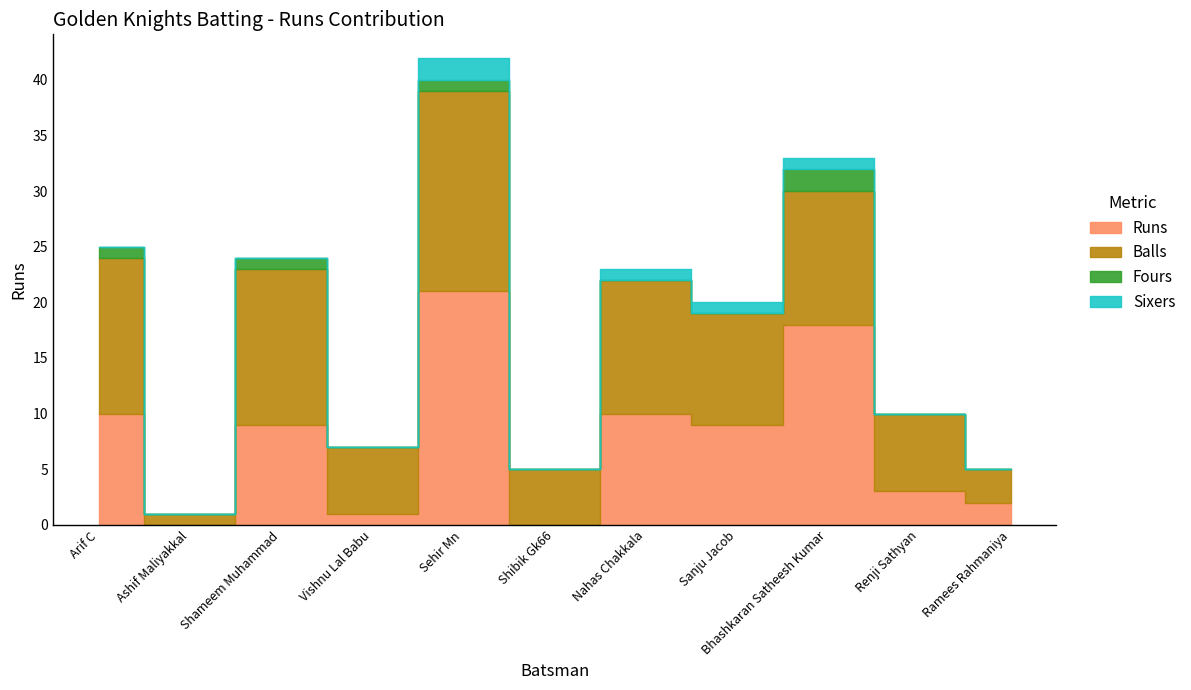

Reading left to right, list all the values displayed in this chart.

Runs: Arif C=10	Ashif Maliyakkal=0	Shameem Muhammad=9	Vishnu Lal Babu=1	Sehir Mn=21	Shibik Gk66=0	Nahas Chakkala=10	Sanju Jacob=9	Bhashkaran Satheesh Kumar=18	Renji Sathyan=3	Ramees Rahmaniya=2
Balls: Arif C=14	Ashif Maliyakkal=1	Shameem Muhammad=14	Vishnu Lal Babu=6	Sehir Mn=18	Shibik Gk66=5	Nahas Chakkala=12	Sanju Jacob=10	Bhashkaran Satheesh Kumar=12	Renji Sathyan=7	Ramees Rahmaniya=3
Fours: Arif C=1	Ashif Maliyakkal=0	Shameem Muhammad=1	Vishnu Lal Babu=0	Sehir Mn=1	Shibik Gk66=0	Nahas Chakkala=0	Sanju Jacob=0	Bhashkaran Satheesh Kumar=2	Renji Sathyan=0	Ramees Rahmaniya=0
Sixers: Arif C=0	Ashif Maliyakkal=0	Shameem Muhammad=0	Vishnu Lal Babu=0	Sehir Mn=2	Shibik Gk66=0	Nahas Chakkala=1	Sanju Jacob=1	Bhashkaran Satheesh Kumar=1	Renji Sathyan=0	Ramees Rahmaniya=0